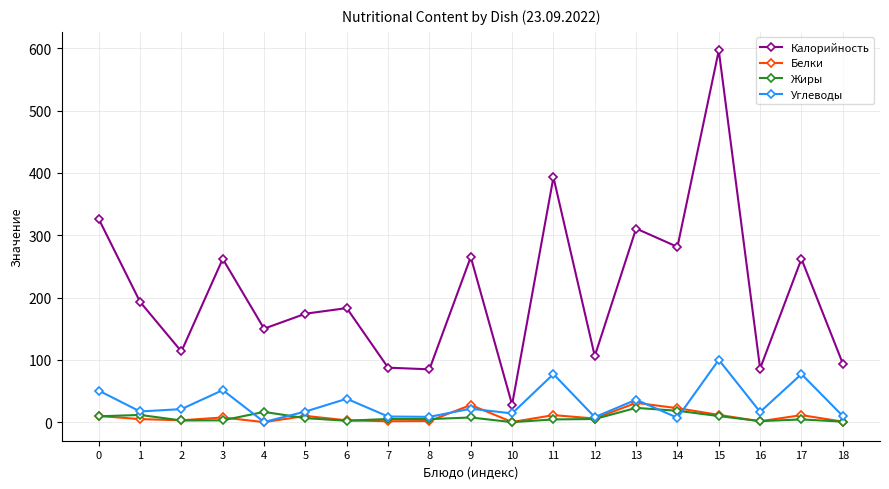

What is the difference between the maximum and minimum values in the Калорийность series?

568.5